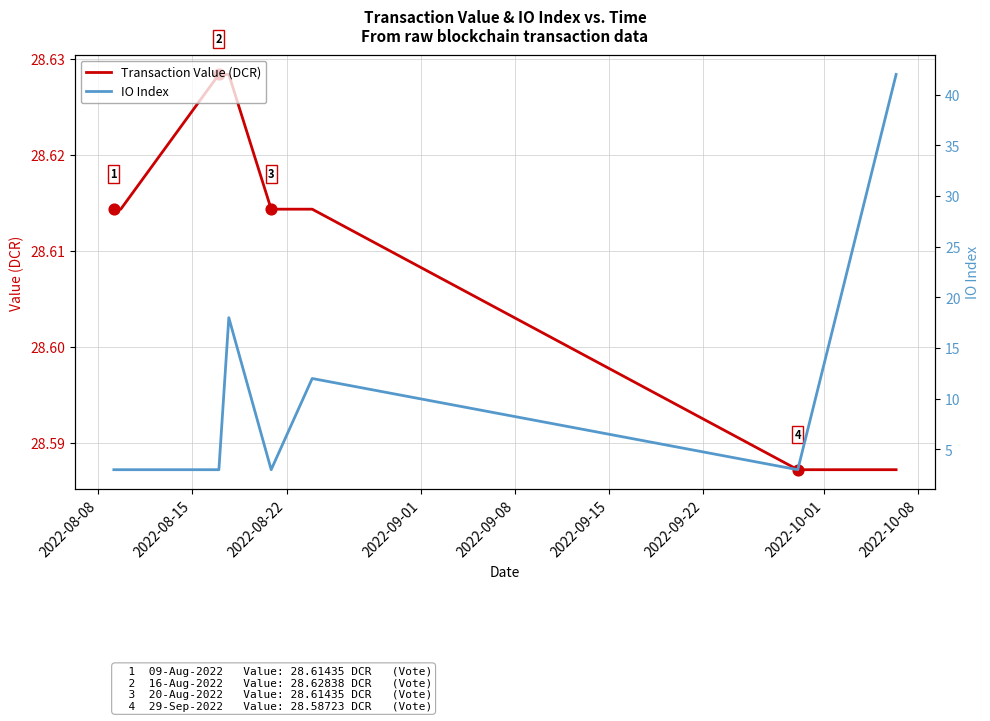

At how many categories does at least one series exceed 35?

1